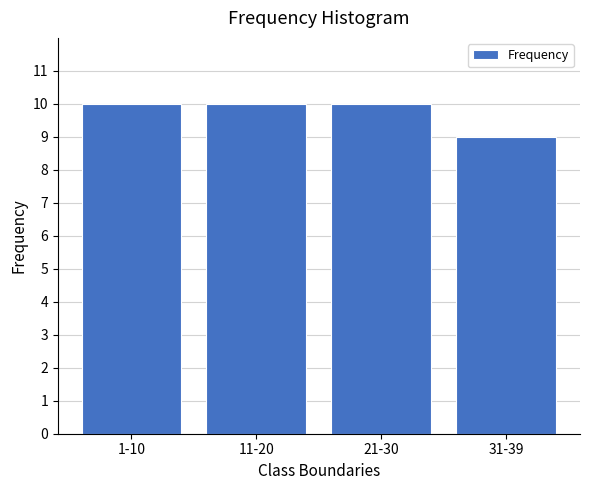

Reading left to right, transcribe all the data shown in this chart.

1-10=10	11-20=10	21-30=10	31-39=9